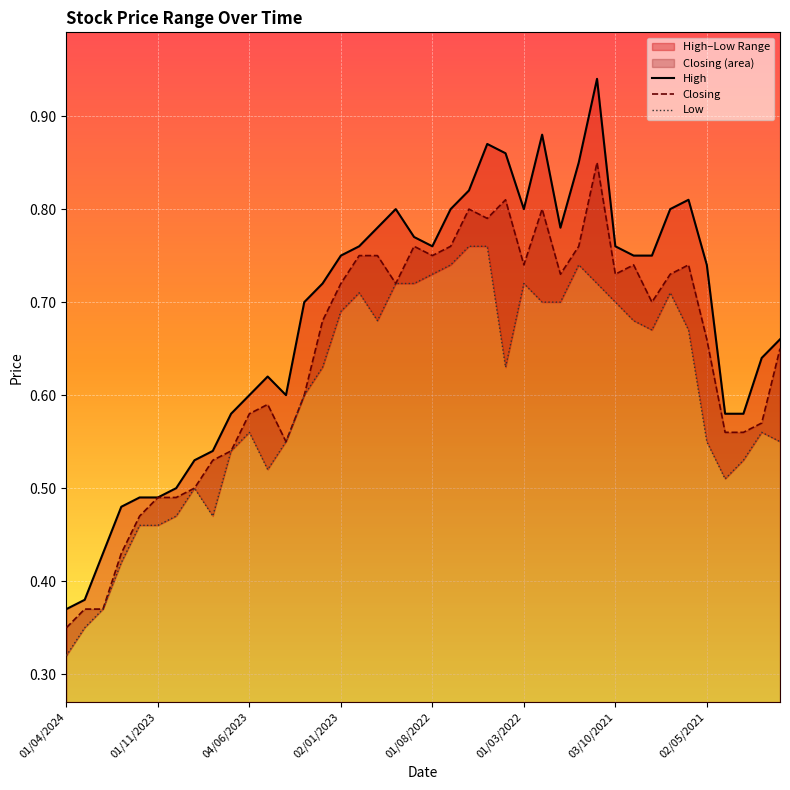

What is the lowest value of the Low series?

0.3